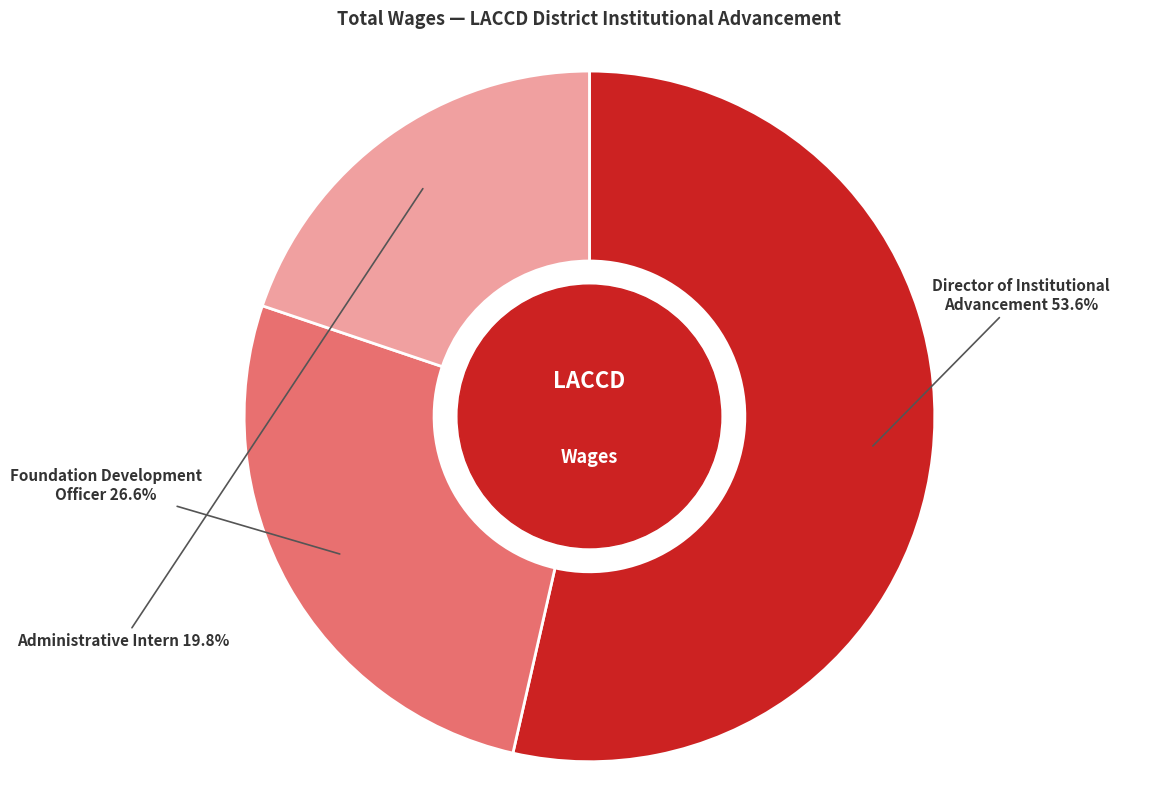

Does any single category account for the majority?

Yes